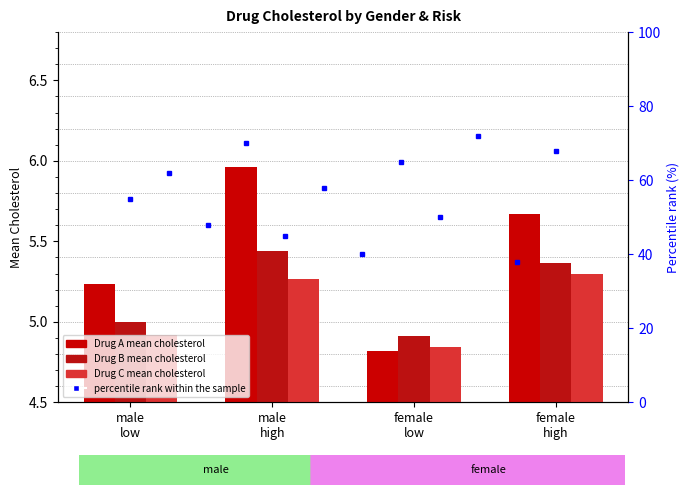

Rank the series at male low from lowest to highest value.

C, B, A